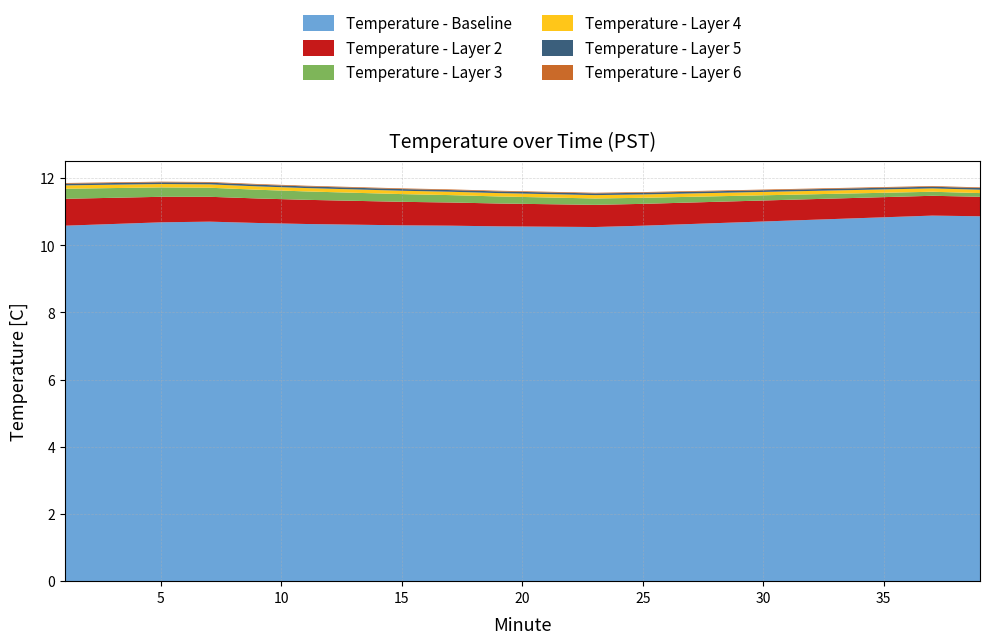

At how many categories does at least one series exceed 5?

20